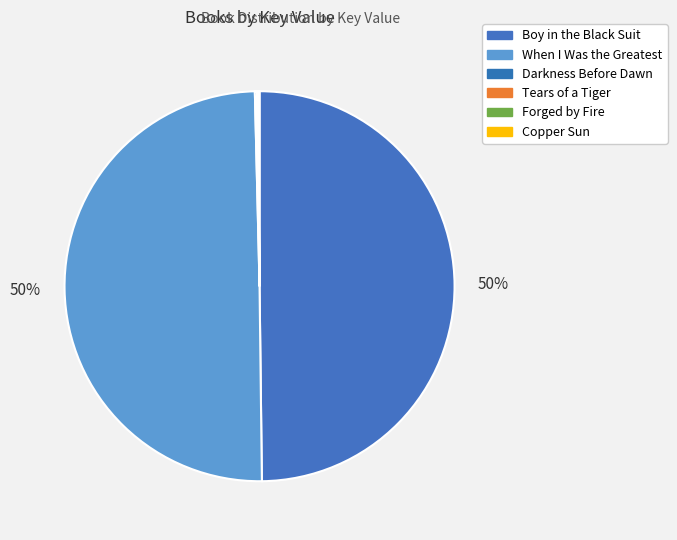

Does When I Was the Greatest account for over 50% of the chart?

No